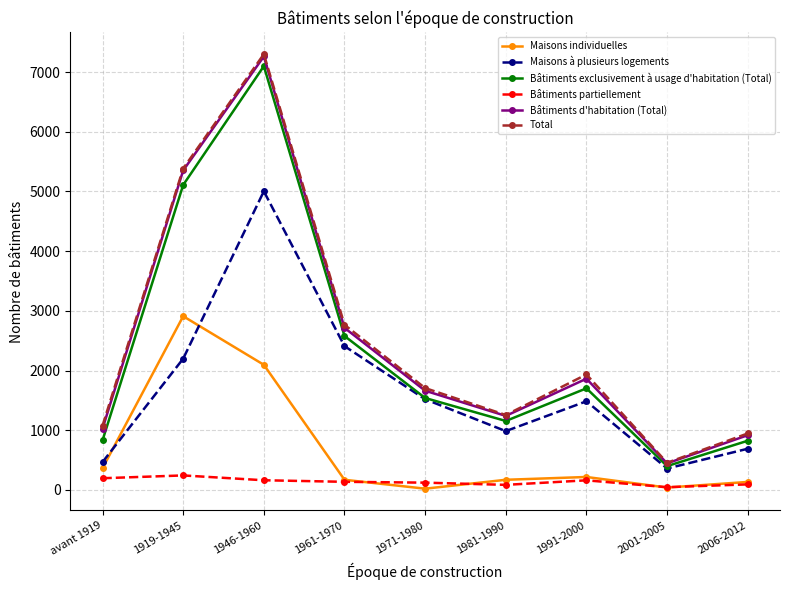

What is the spread (max minus min) of values at 1991-2000?

1773